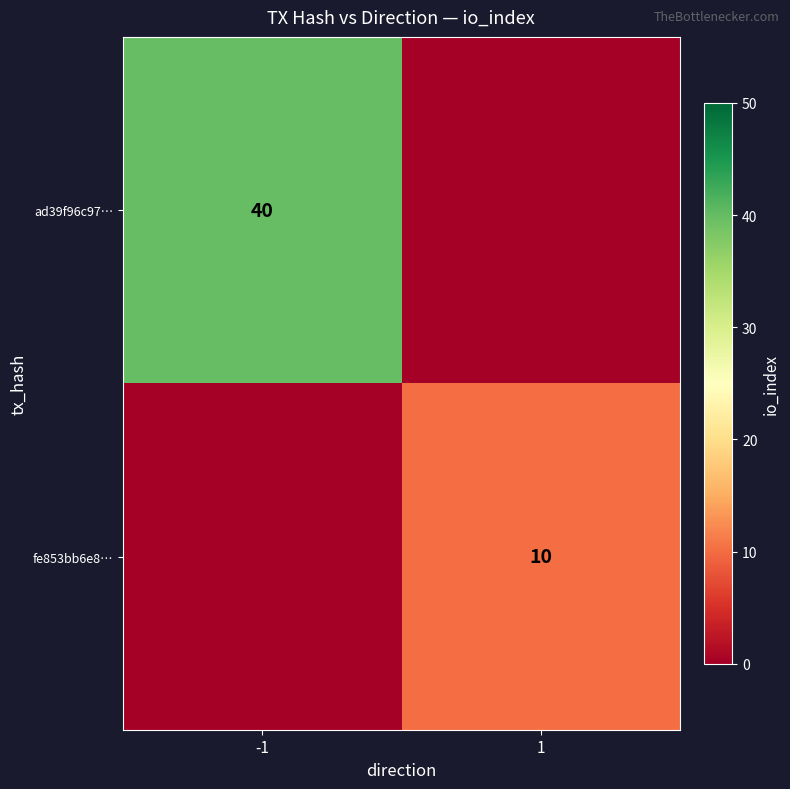

The value of fe853bb6e8… at 1 is 5. True or false?

False